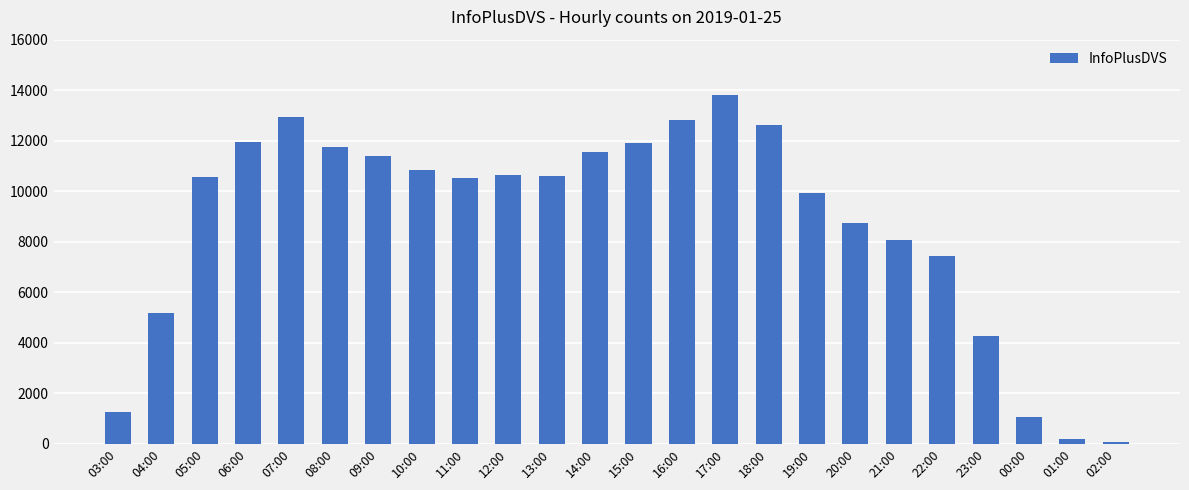

What is the greatest value displayed?

13792